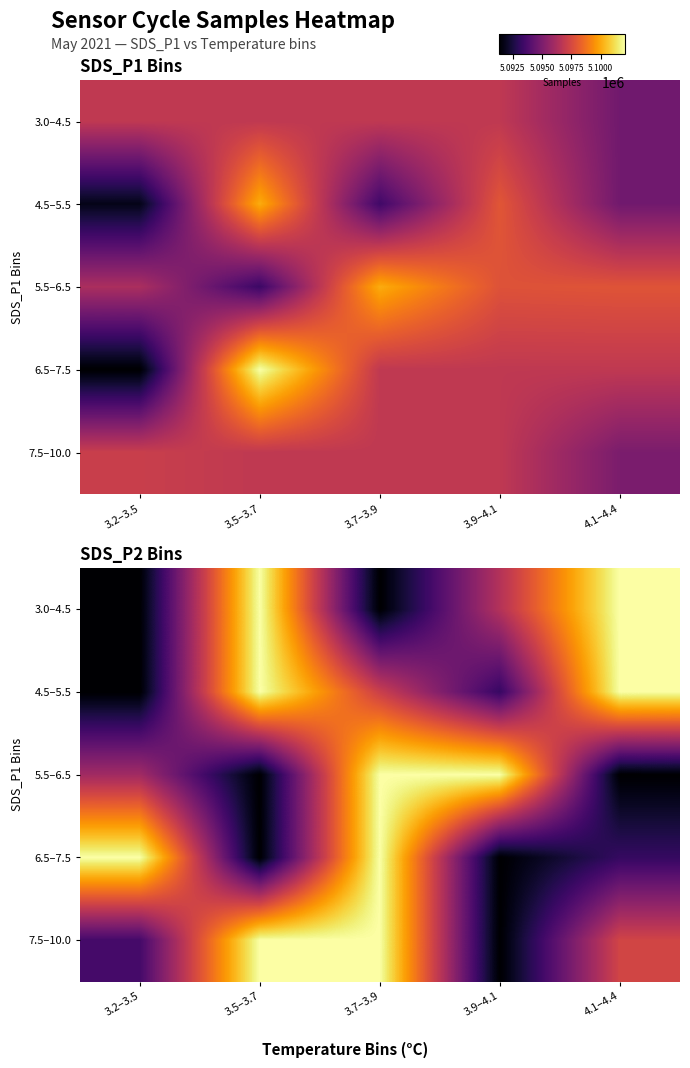

What is the spread (max minus min) of values at 3.7–3.9?

10752.3